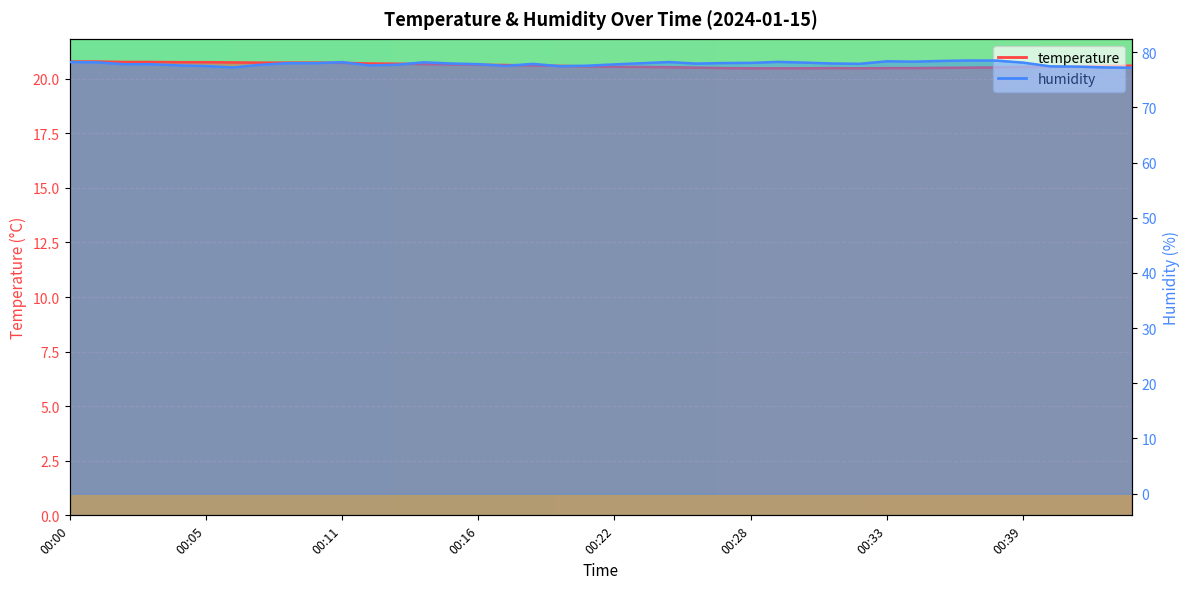

Reading left to right, list all the values displayed in this chart.

temperature: 00:00=20.8	00:01=20.8	00:02=20.8	00:03=20.8	00:04=20.8	00:05=20.8	00:06=20.8	00:08=20.7	00:09=20.7	00:10=20.7	00:11=20.7	00:12=20.7	00:13=20.7	00:14=20.7	00:15=20.7	00:16=20.6	00:18=20.6	00:19=20.6	00:20=20.6	00:21=20.6	00:22=20.6	00:23=20.5	00:24=20.5	00:25=20.5	00:27=20.5	00:28=20.5	00:29=20.5	00:30=20.5	00:31=20.5	00:32=20.5	00:33=20.5	00:34=20.5	00:36=20.5	00:37=20.5	00:38=20.5	00:39=20.5	00:40=20.6	00:41=20.6	00:42=20.6	00:43=20.6
humidity: 00:00=78.2	00:01=78.2	00:02=77.8	00:03=77.8	00:04=77.6	00:05=77.5	00:06=77.2	00:08=77.7	00:09=78.0	00:10=78.0	00:11=78.2	00:12=77.6	00:13=77.7	00:14=78.2	00:15=78.0	00:16=77.8	00:18=77.5	00:19=77.9	00:20=77.5	00:21=77.5	00:22=77.8	00:23=78.0	00:24=78.2	00:25=77.9	00:27=78.0	00:28=78.1	00:29=78.2	00:30=78.1	00:31=78.0	00:32=77.9	00:33=78.3	00:34=78.3	00:36=78.4	00:37=78.5	00:38=78.5	00:39=78.1	00:40=77.4	00:41=77.4	00:42=77.2	00:43=77.2